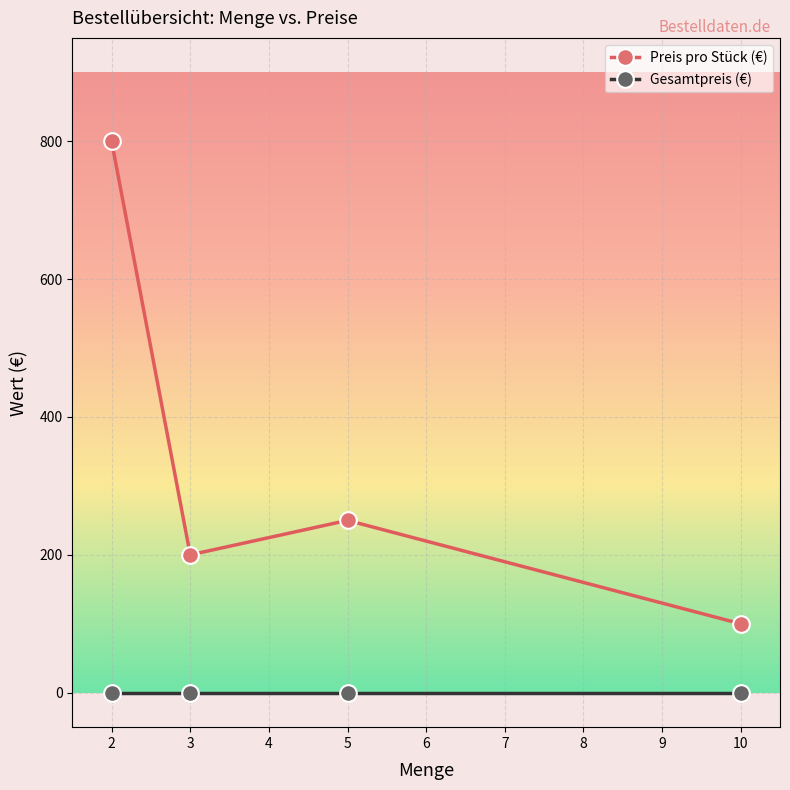

List the labels in order of Preis pro Stück (€) value, smallest first.

10, 3, 5, 2